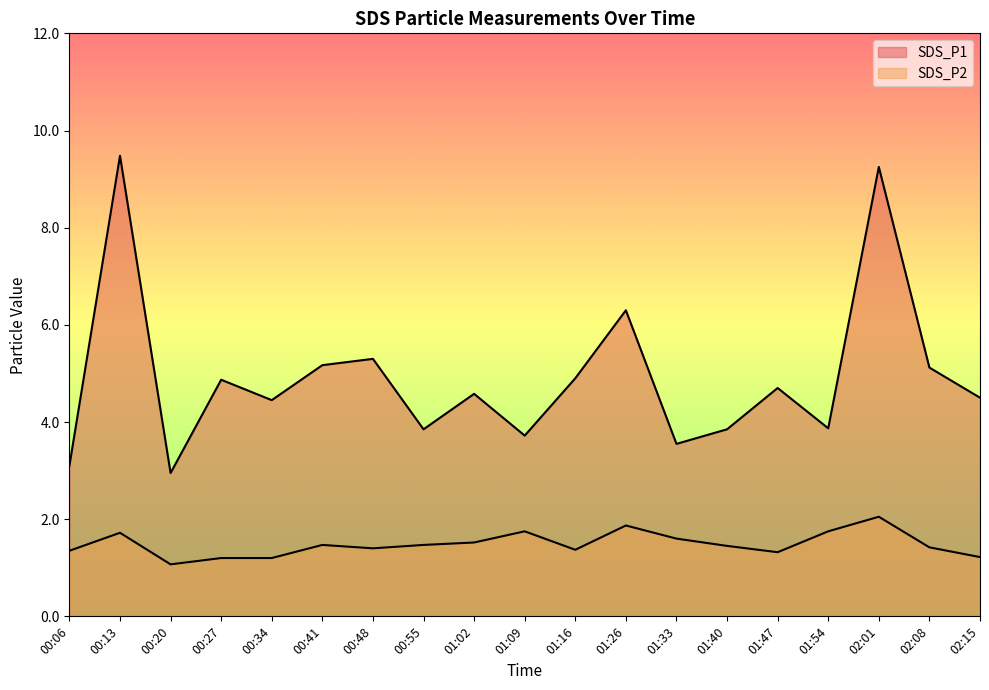

Which has a higher value, 01:16 or 00:20?

01:16